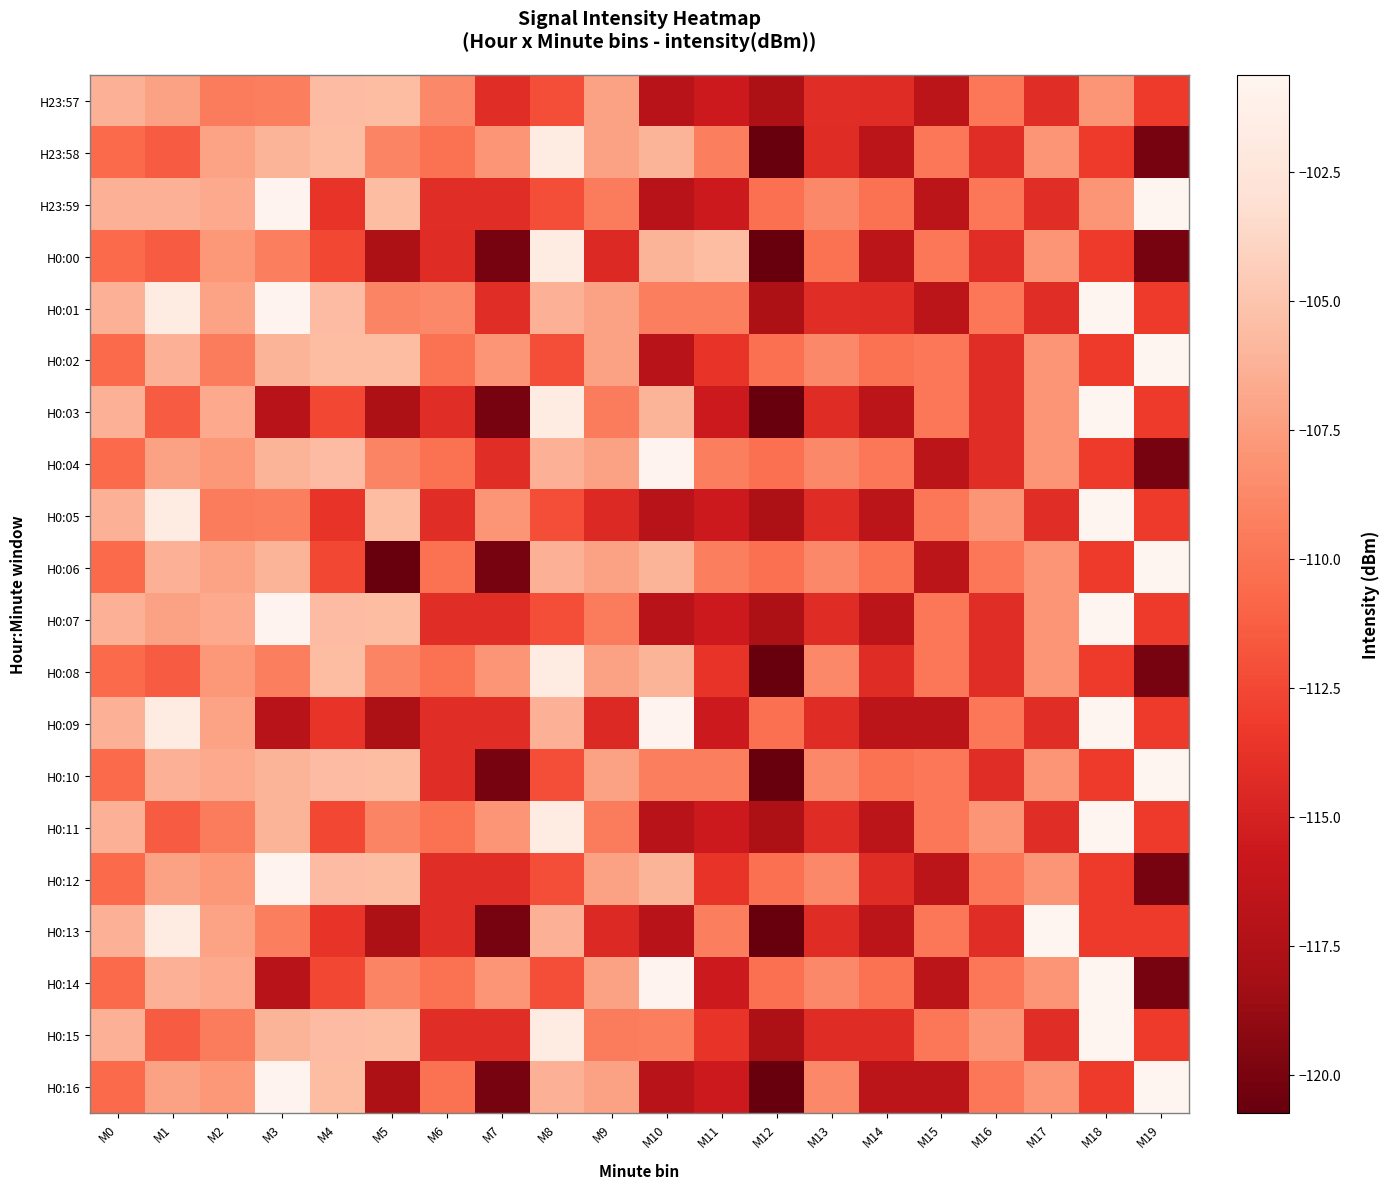

Which category has the highest value across all series?

M19